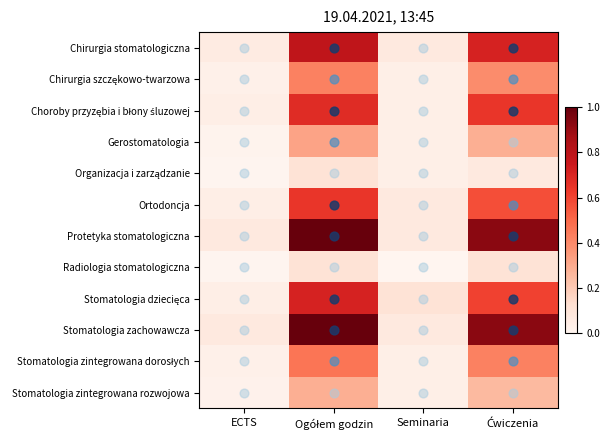

At which category is the sum across all series the highest?

Ogółem godzin